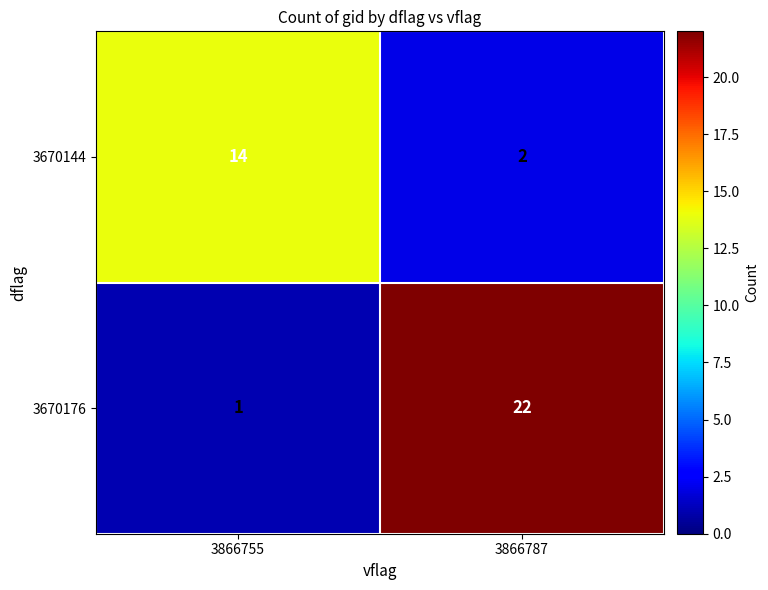

At which category is the sum across all series the highest?

3866787